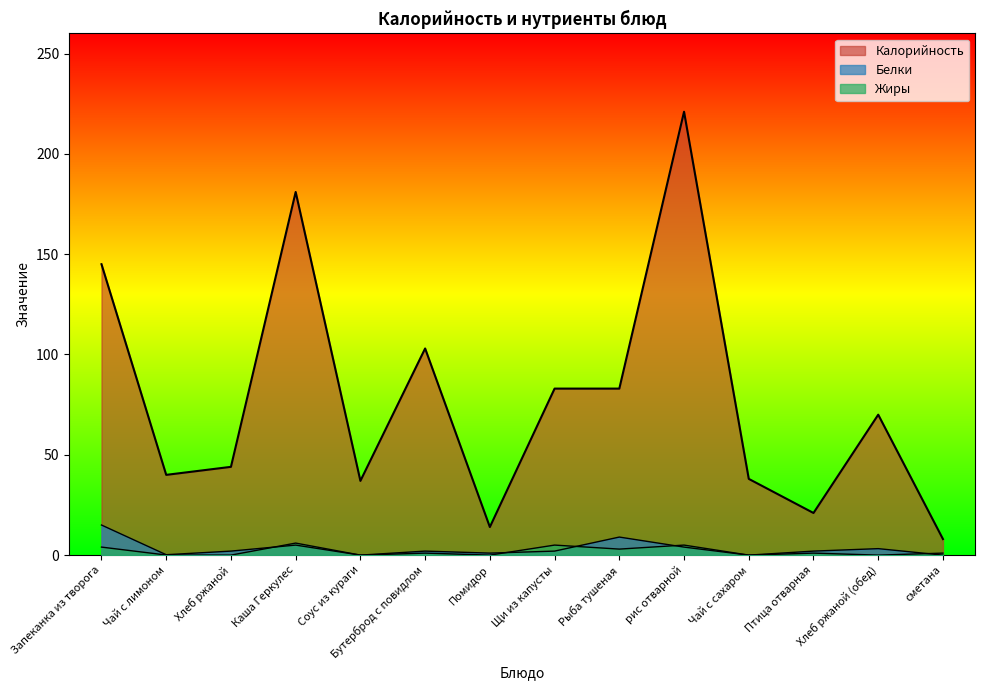

The value of Калорийность at рис отварной is 221.0. True or false?

True